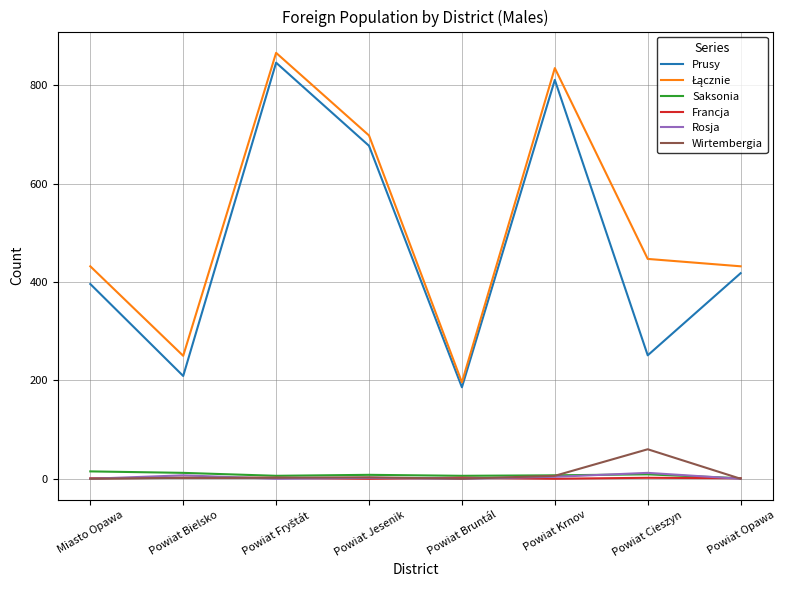

The value of Wirtembergia at Powiat Bruntál is -36. True or false?

False